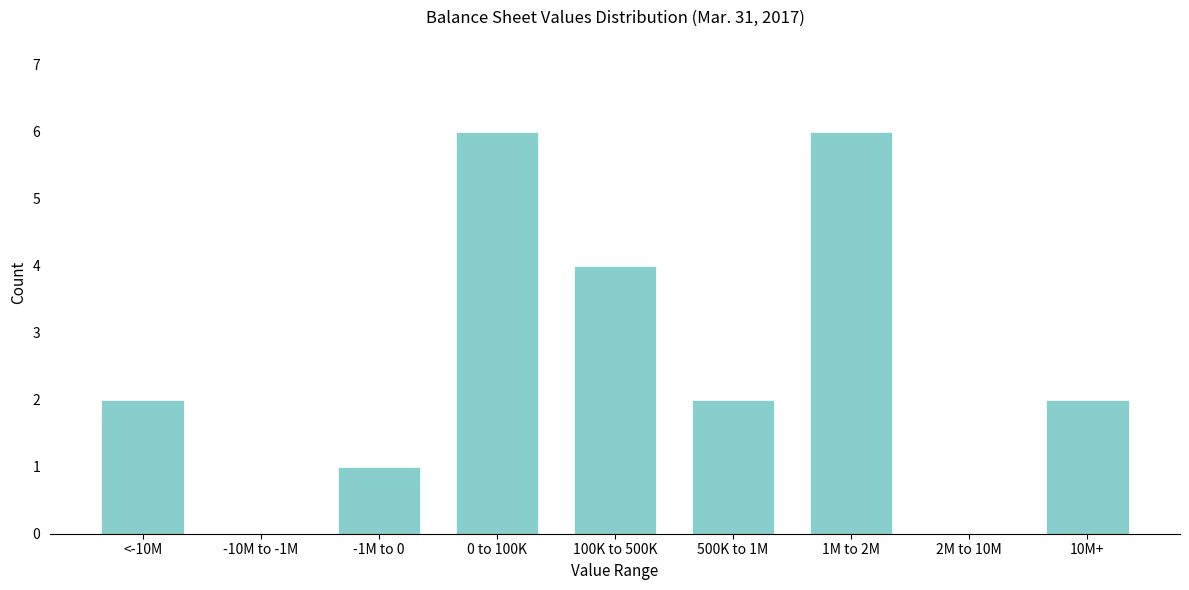

Reading left to right, what are all the values shown in this chart?

<-10M=2	-10M to -1M=0	-1M to 0=1	0 to 100K=6	100K to 500K=4	500K to 1M=2	1M to 2M=6	2M to 10M=0	10M+=2